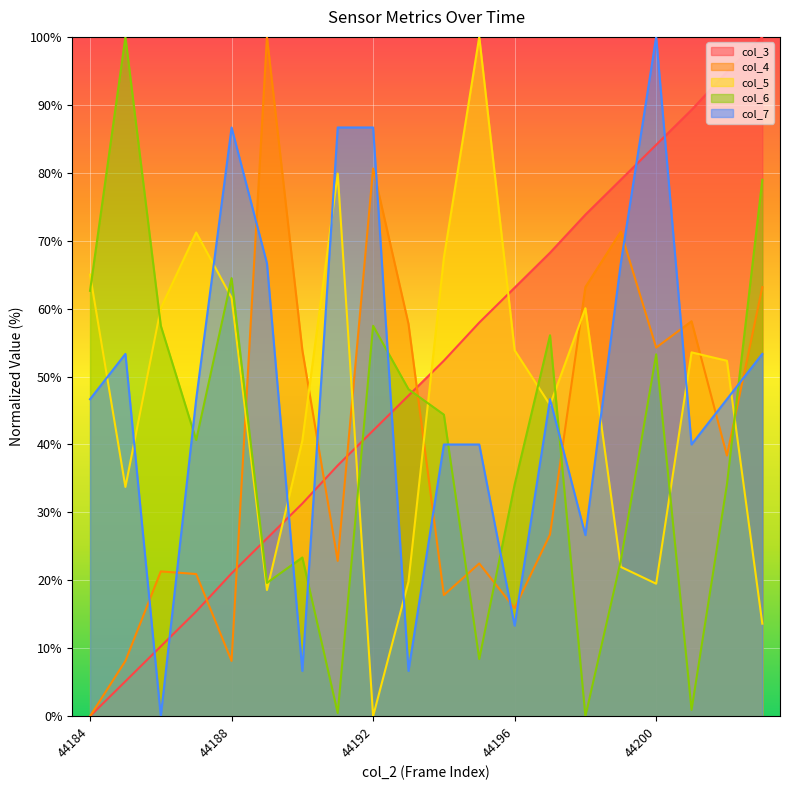

Which category has the lowest value in the col_4 series?

44184